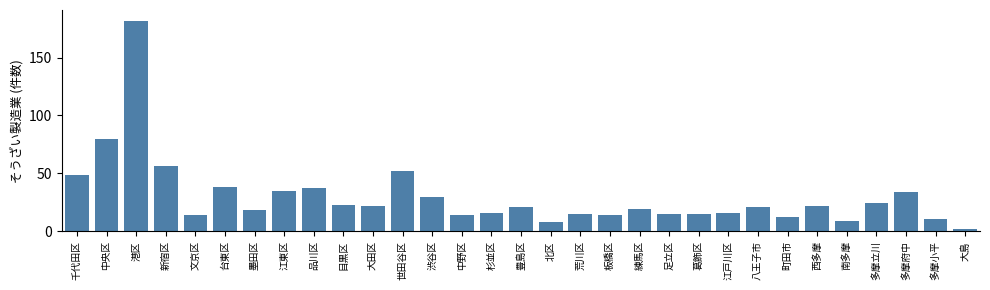

Where is the data nearest to the value 92?

中央区